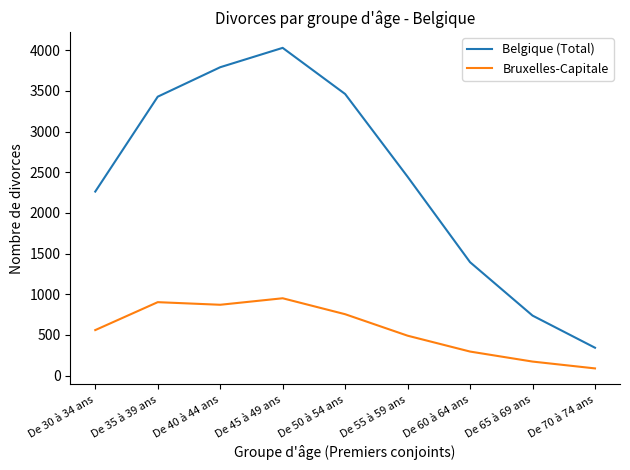

What is the minimum value for Bruxelles-Capitale?

89